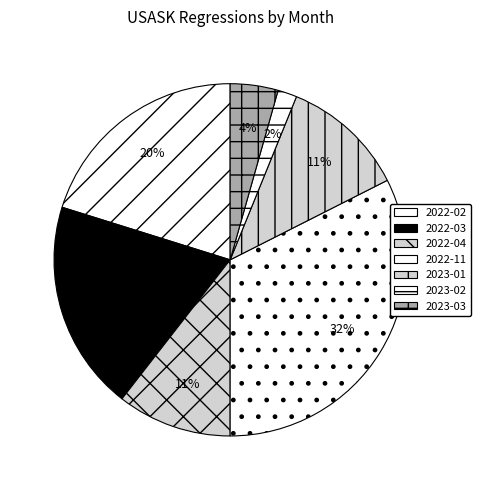

Count the number of slices in the pie.

7